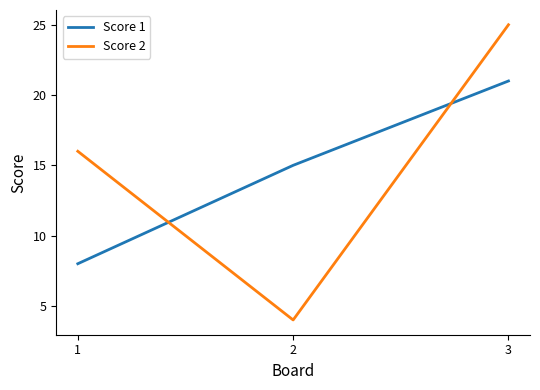

Between 1 and 2, which series saw the biggest shift?

Score 2